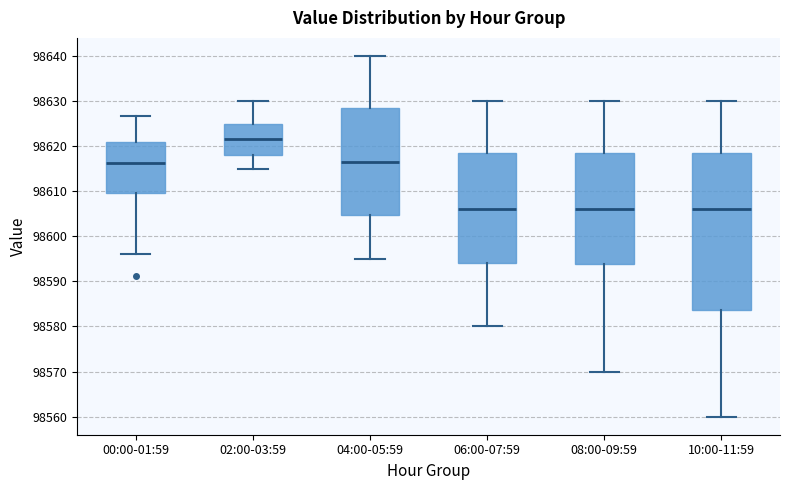

Where is the upper edge of the box for 02:00-03:59 on the y-axis? The values are not printed on the chart, so give them approximately, as read against the axis.

98625